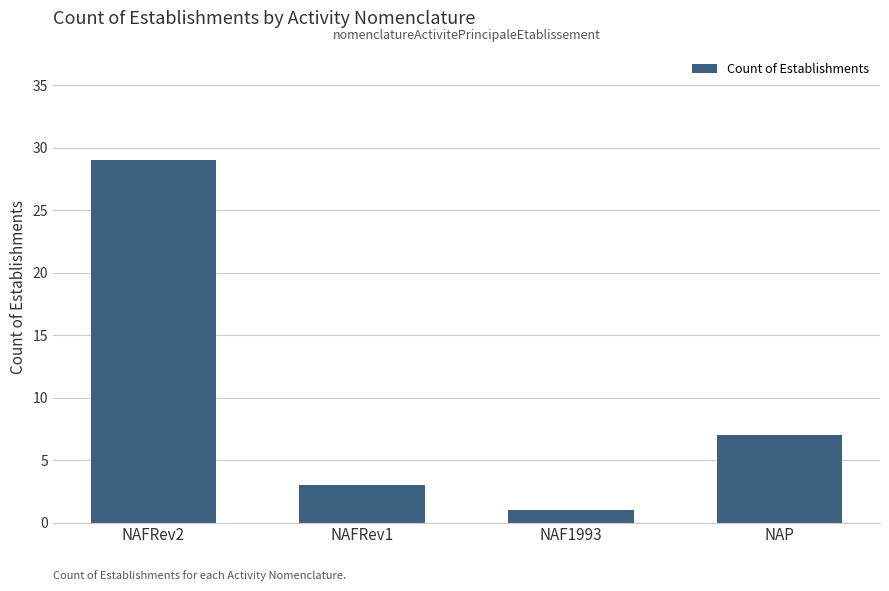

The value at NAFRev1 is 5. True or false?

False